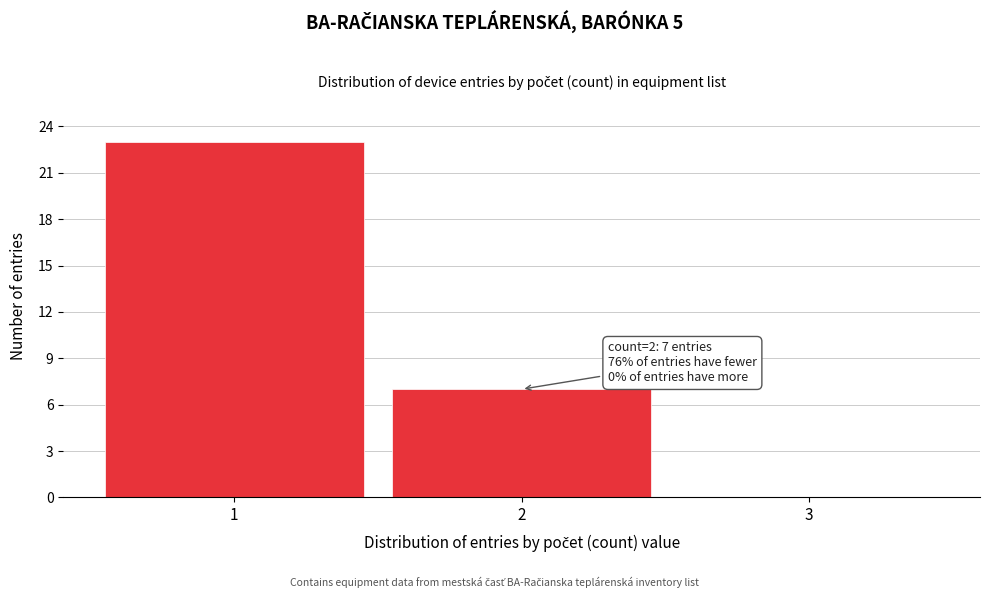

Which range on the x-axis has the tallest bar?

0.5 to 1.5